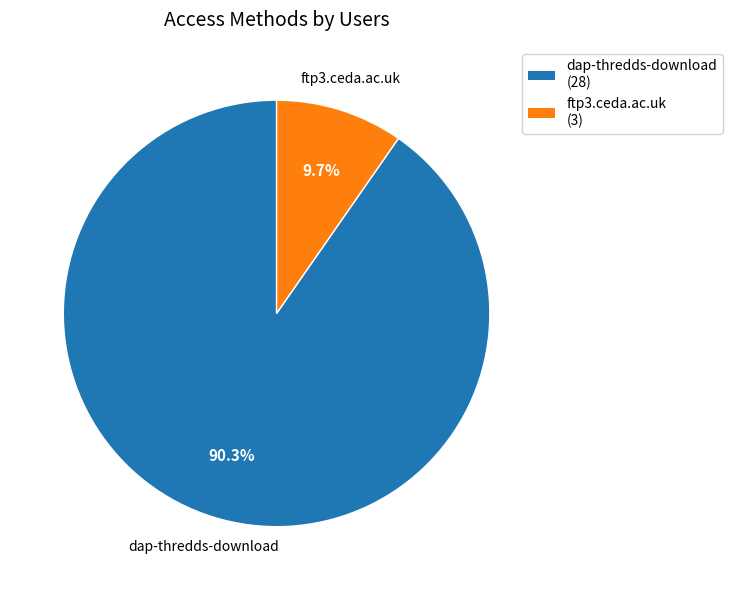

Rank the categories by value from highest to lowest.

dap-thredds-download, ftp3.ceda.ac.uk